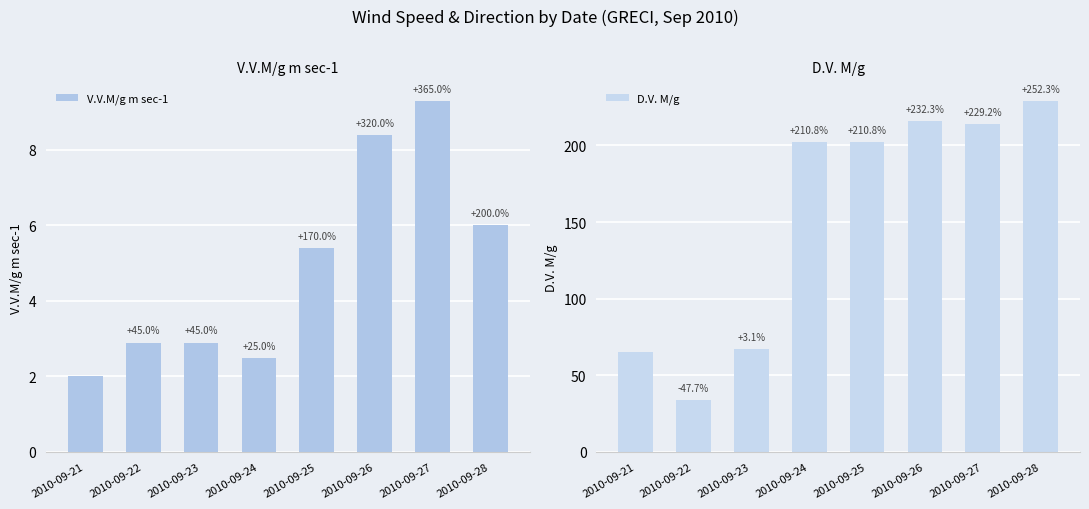

What is the value of the D.V. M/g bar at the 2nd from the left?

34.0